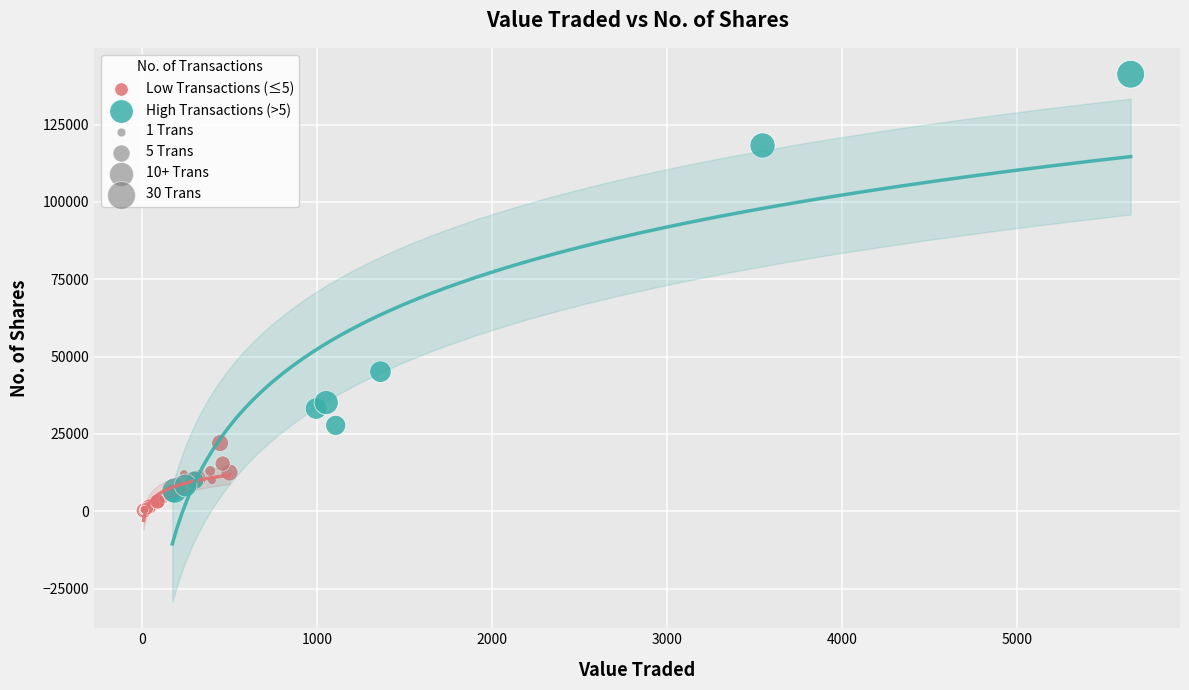

Which series contains the highest Y value?

High Transactions (>5)